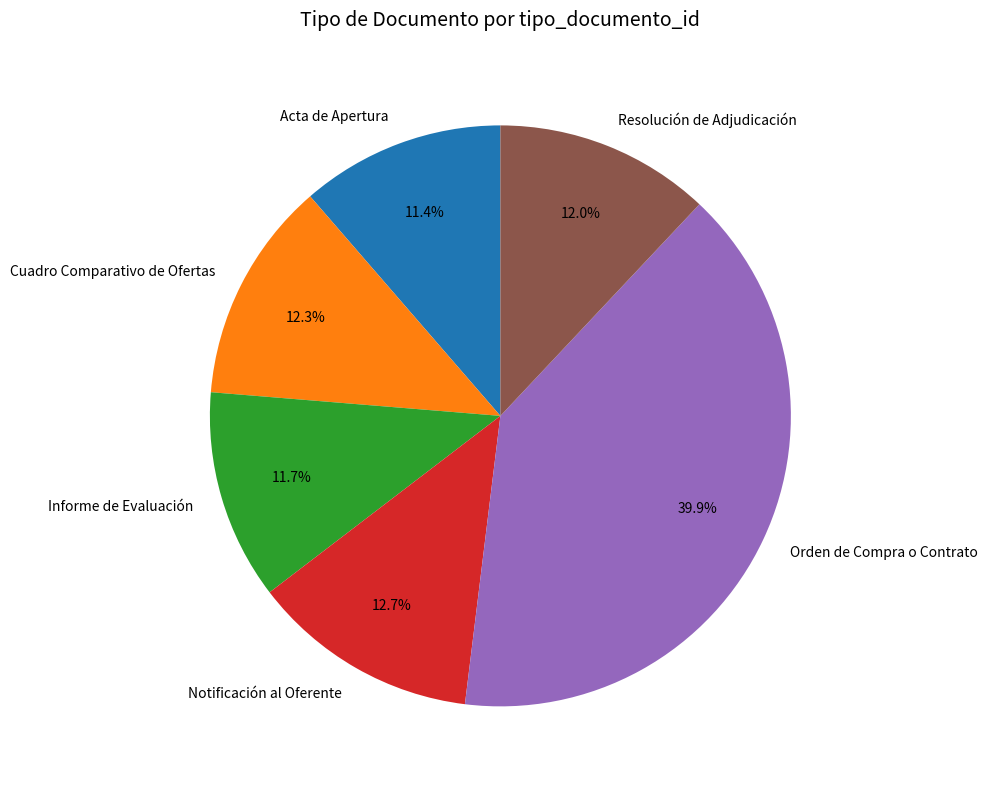

What percentage is NOT represented by Acta de Apertura?

88.6%